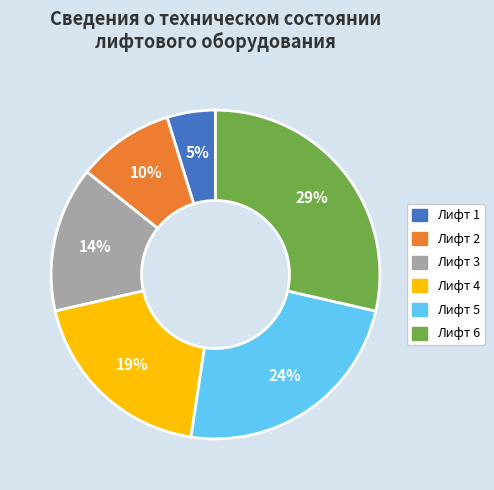

To the nearest percent, what is the combined percentage of Лифт 5 and Лифт 1?

29%